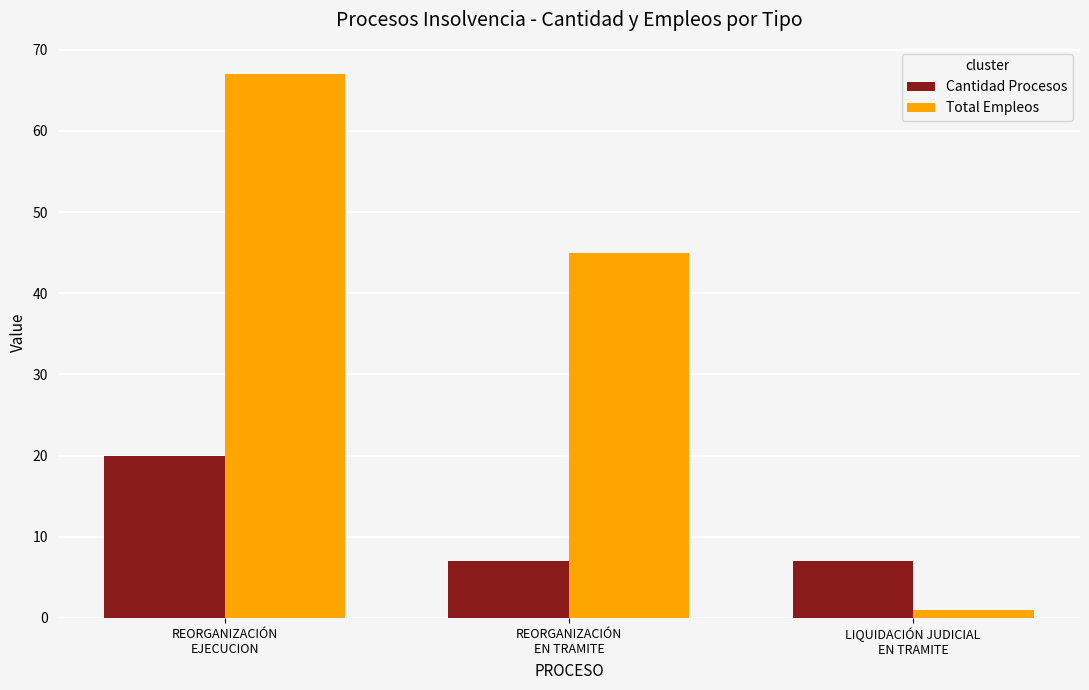

Does the chart contain stacked bars?

No